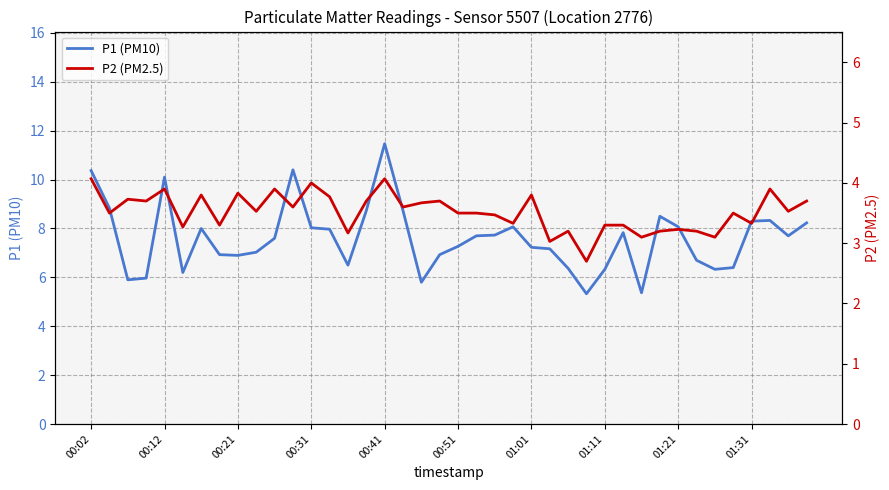

Where does the P2 (PM2.5) series first go above 3?

00:02